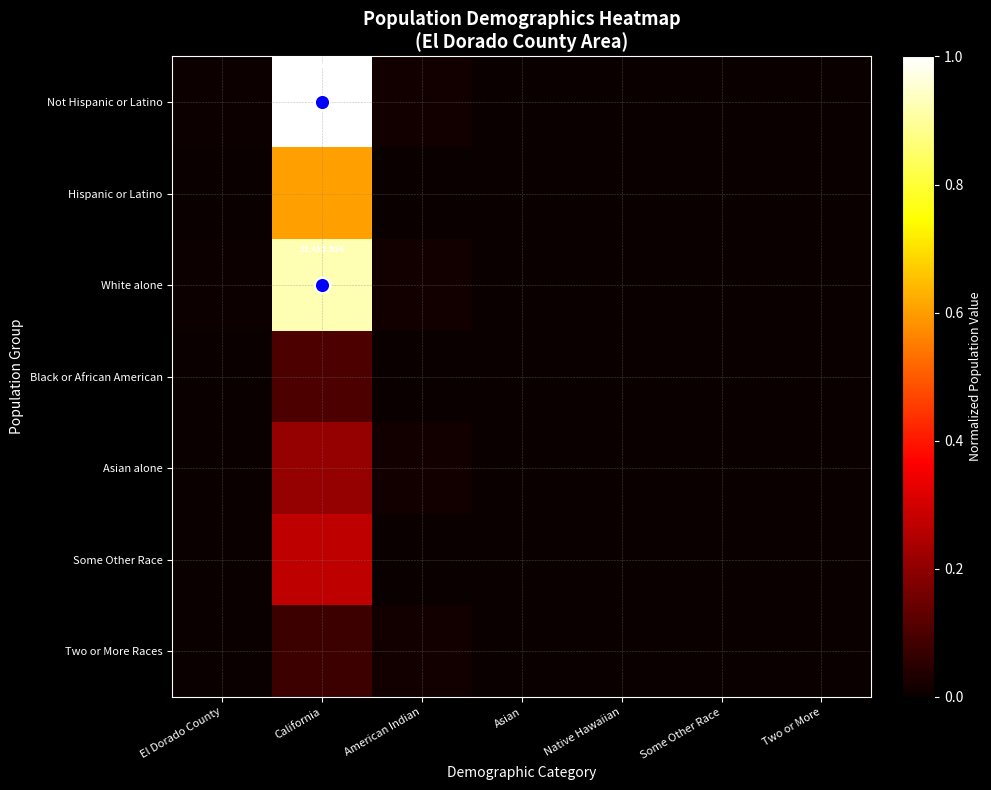

Which category has the lowest value across all series?

Native Hawaiian